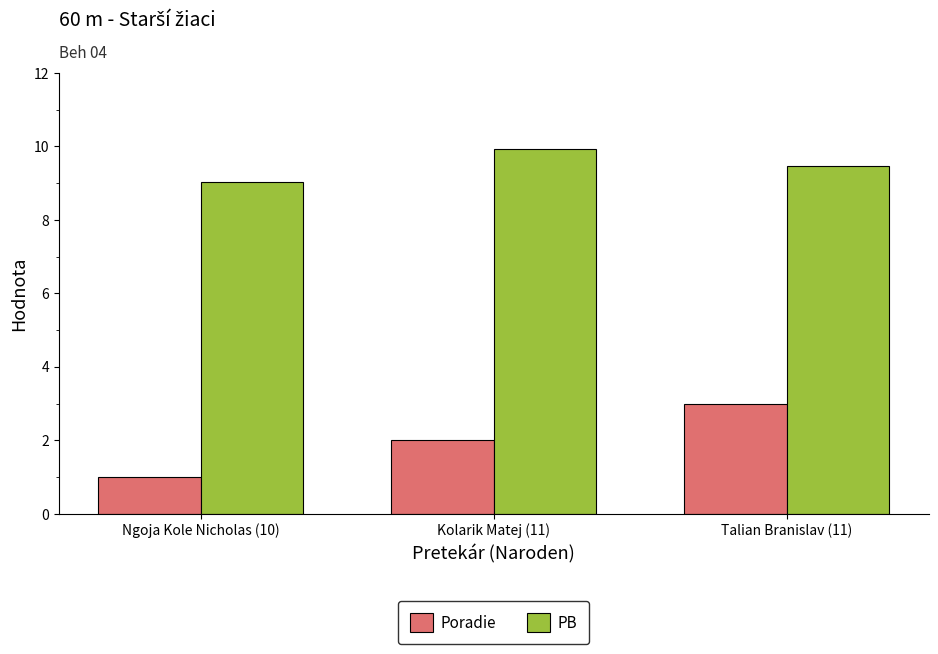

Count the number of categories in the chart.

3